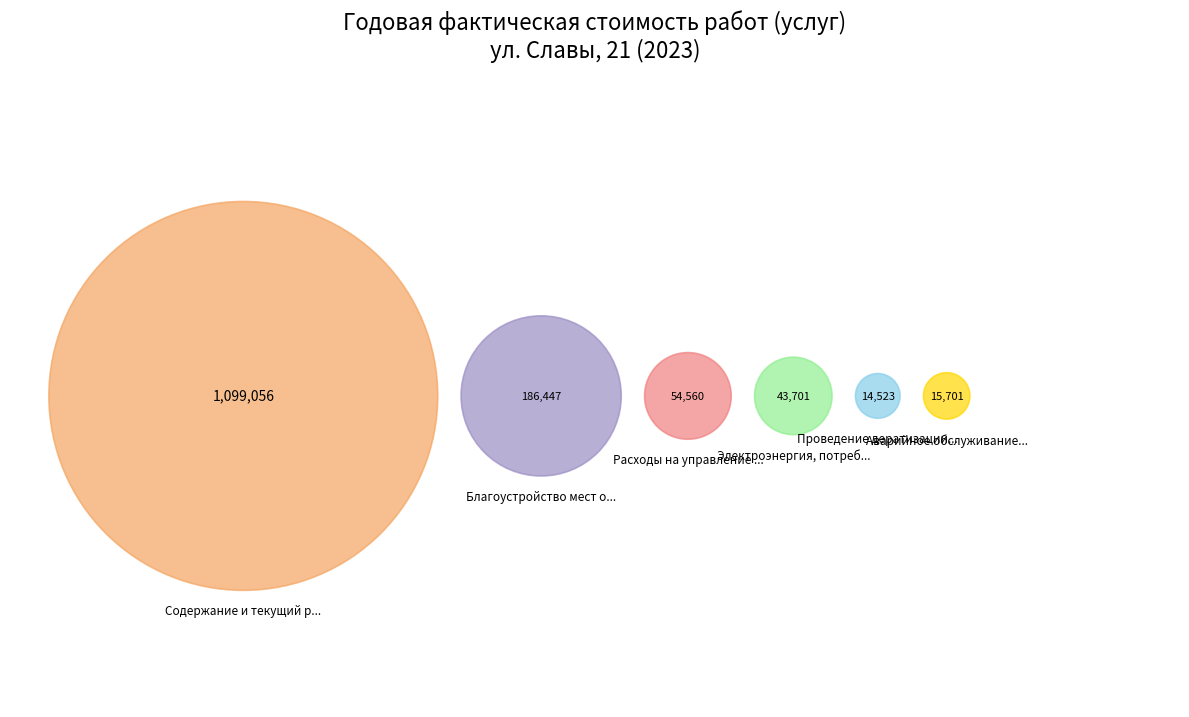

How many slices are in this pie chart?

6